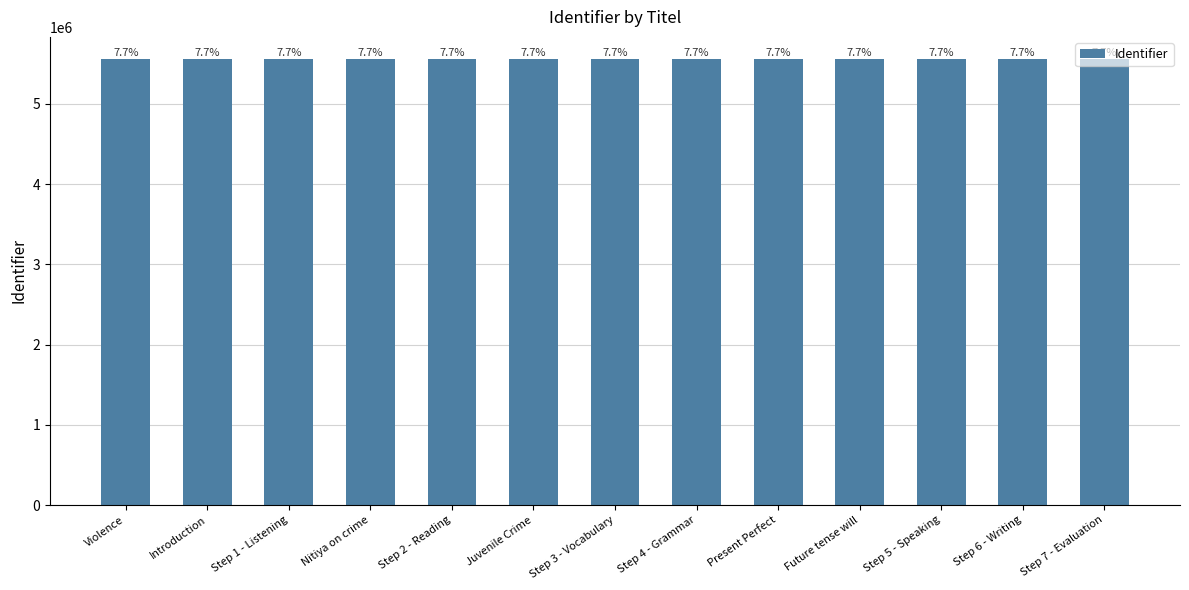

How many bars are there in total?

13